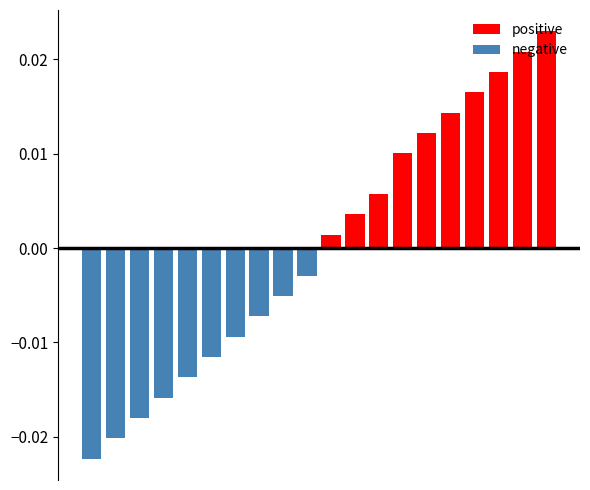

Are the bars horizontal?

No